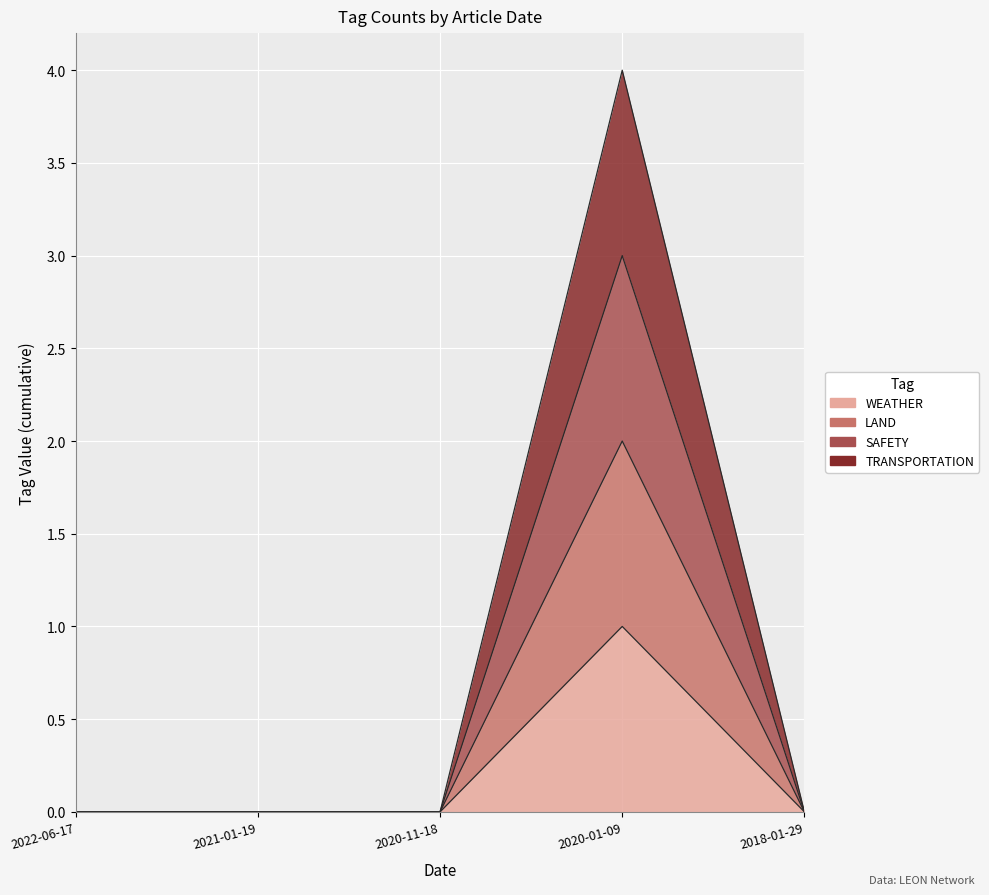

How many lines are shown in the chart?

4